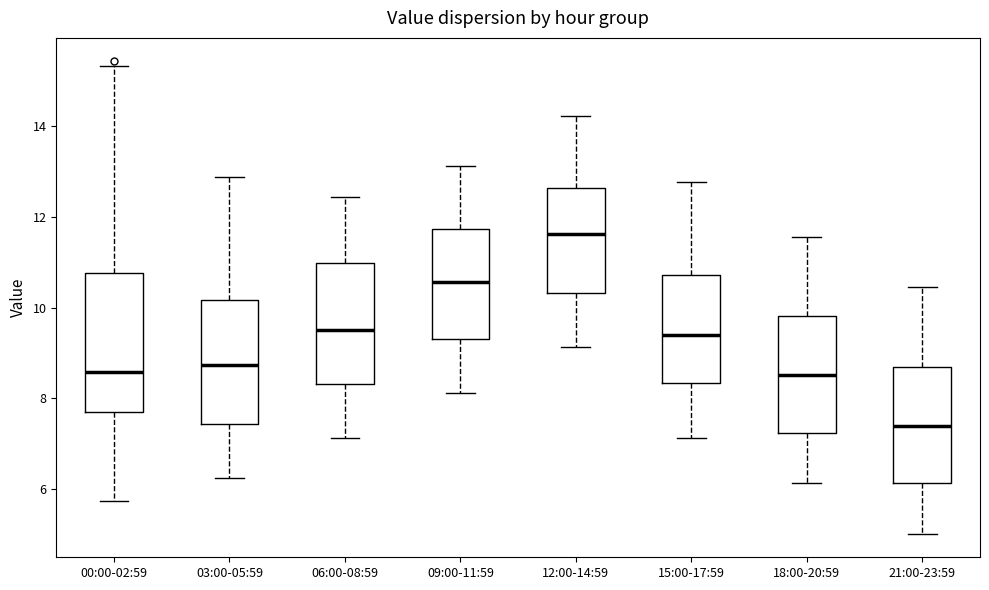

Where does the upper whisker of the box for 06:00-08:59 end on the y-axis? The values are not printed on the chart, so give them approximately, as read against the axis.

12.4